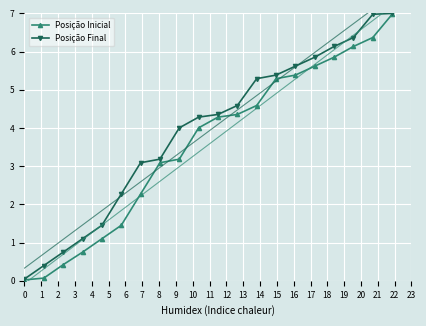

Which series has the widest spread of values?

Posição Inicial